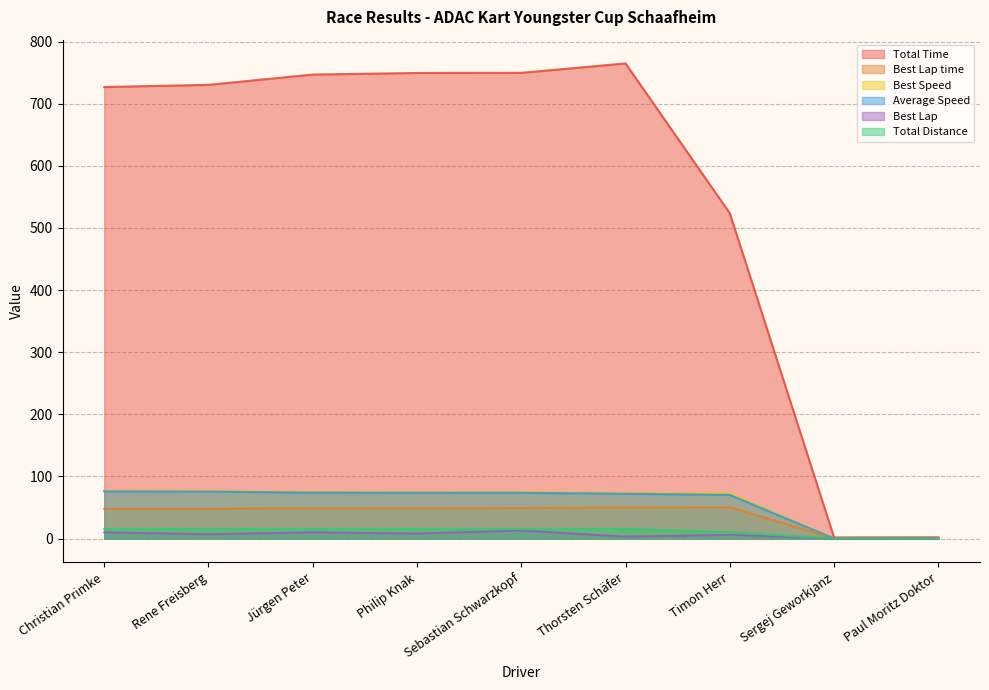

Which series has the widest spread of values?

Total Time